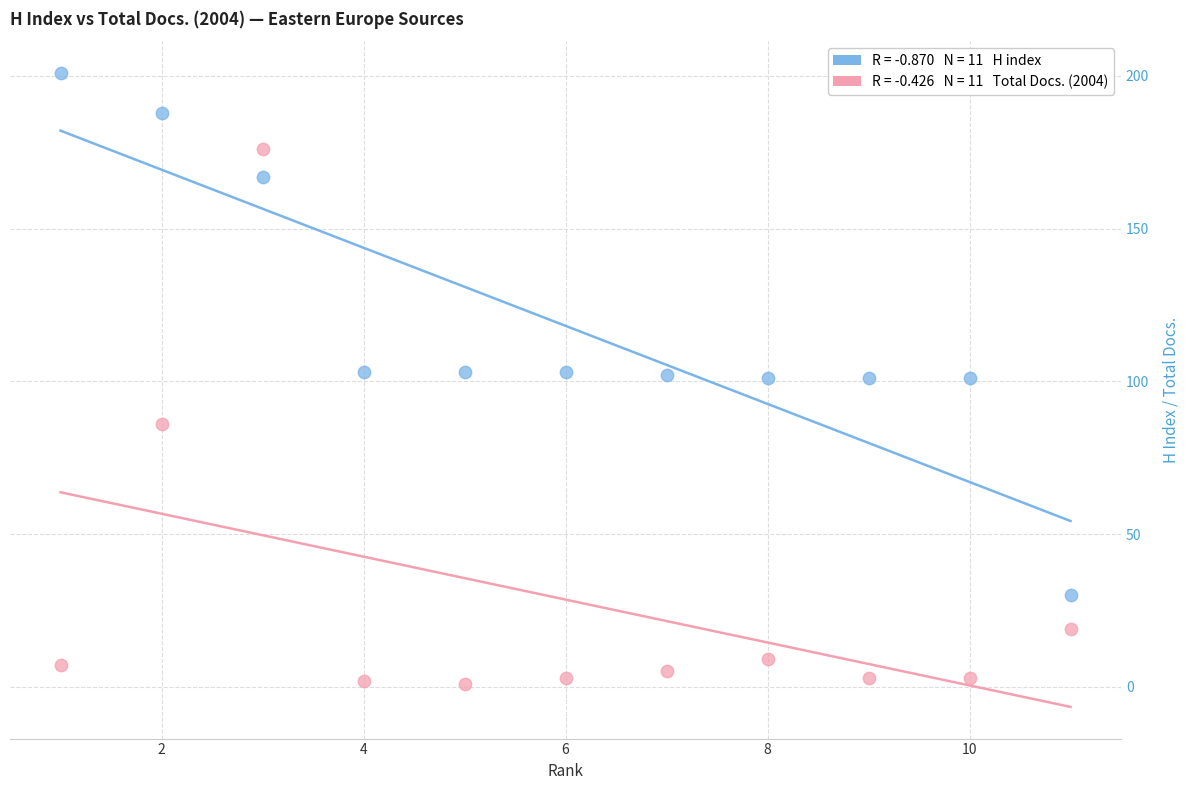

Across all data points, what is the range of Y values (max minus min)?

200